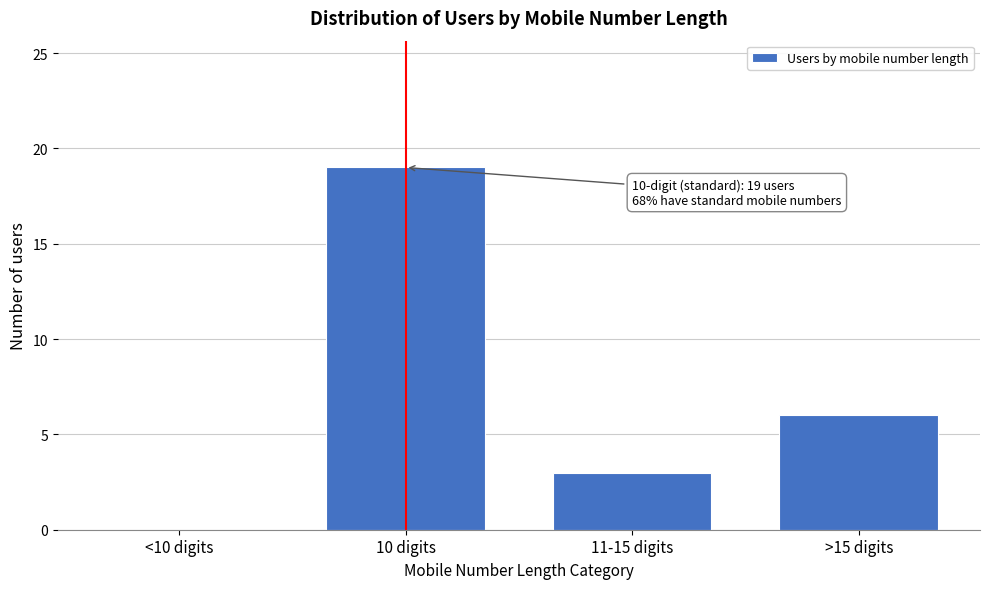

Reading right to left, transcribe all the data shown in this chart.

>15 digits=6	11-15 digits=3	10 digits=19	<10 digits=0